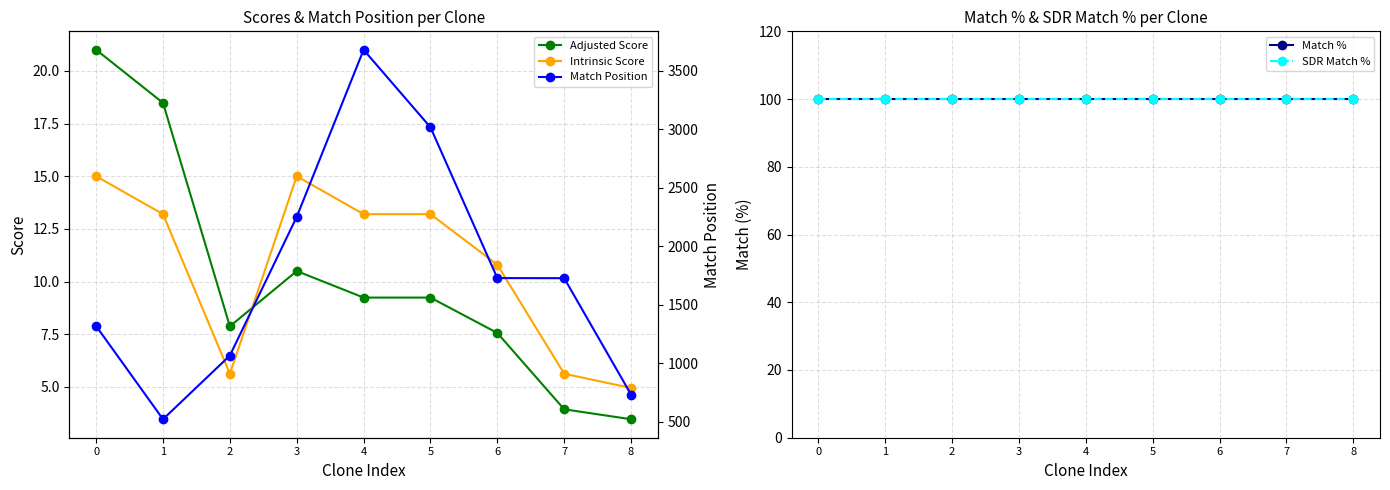

True or false: Match Position and SDR Match % cross at least once.

False